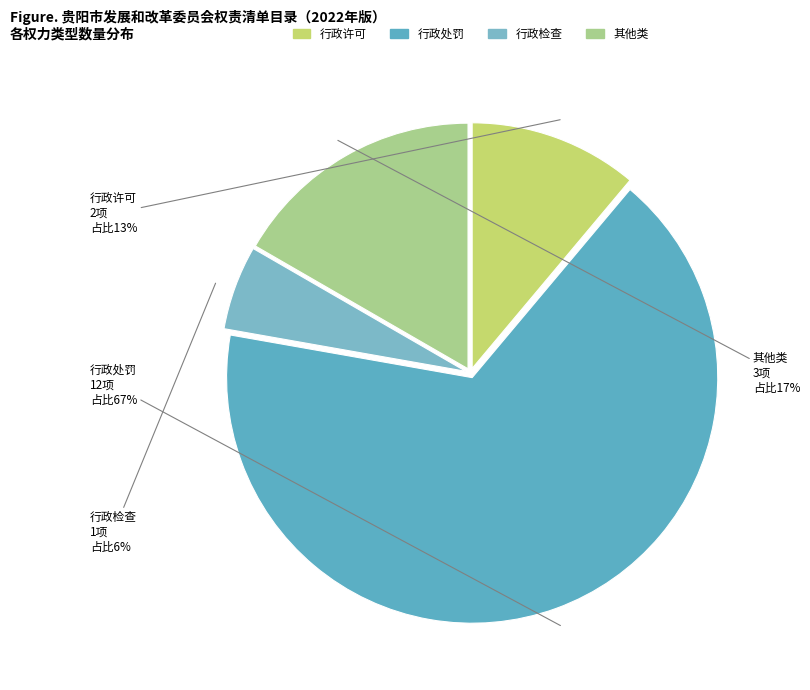

Is the sum of 行政检查 and 行政处罚 greater than half?

Yes